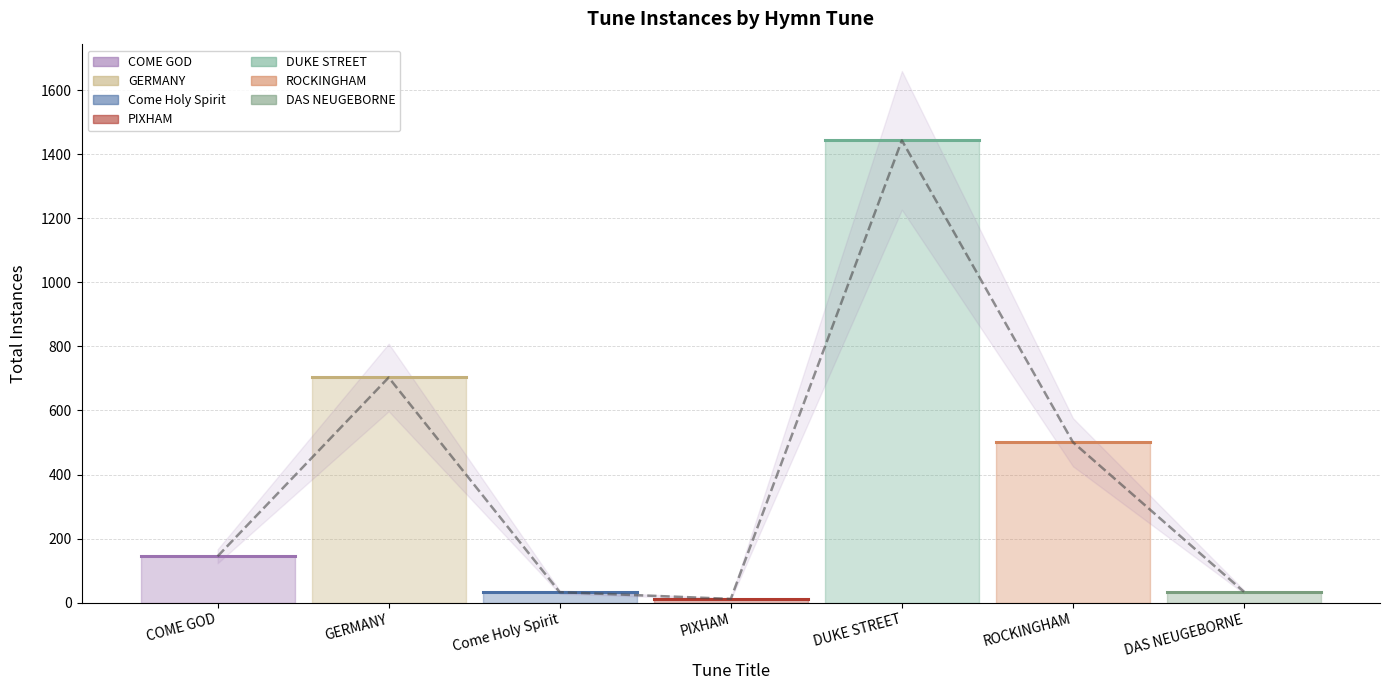

Approximately how many times larger is the value at DUKE STREET compared to ROCKINGHAM?

2.9